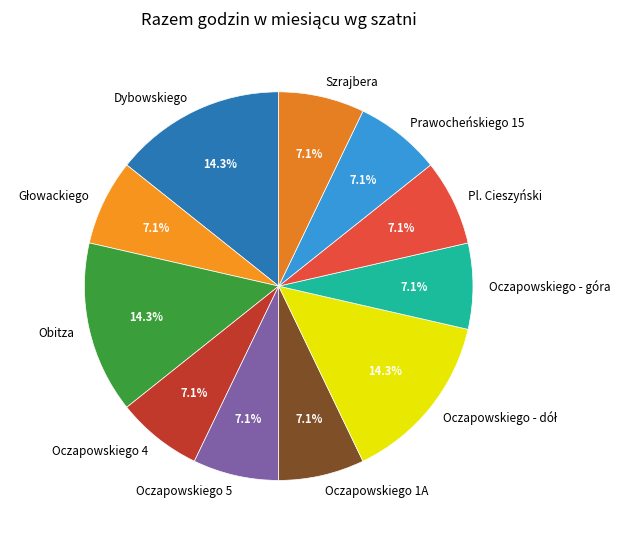

What is the ratio of the value at Oczapowskiego - góra to the value at Oczapowskiego 4?

1.0